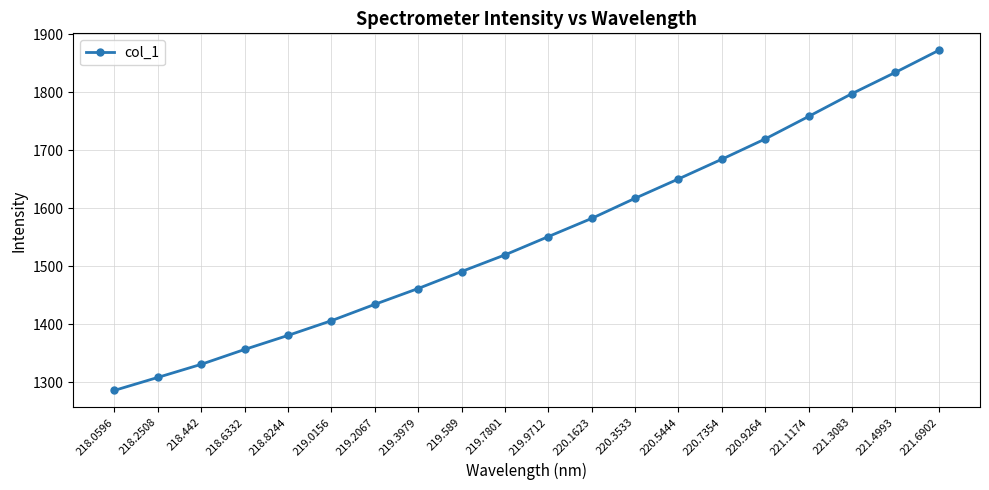

How many distinct data groups are displayed?

1